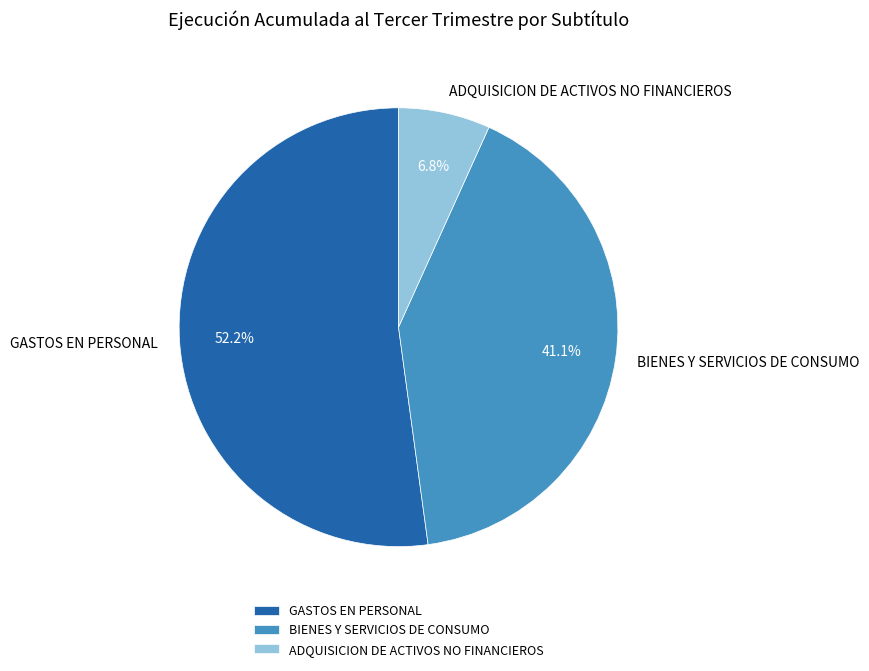

Between ADQUISICION DE ACTIVOS NO FINANCIEROS and BIENES Y SERVICIOS DE CONSUMO, which is larger?

BIENES Y SERVICIOS DE CONSUMO